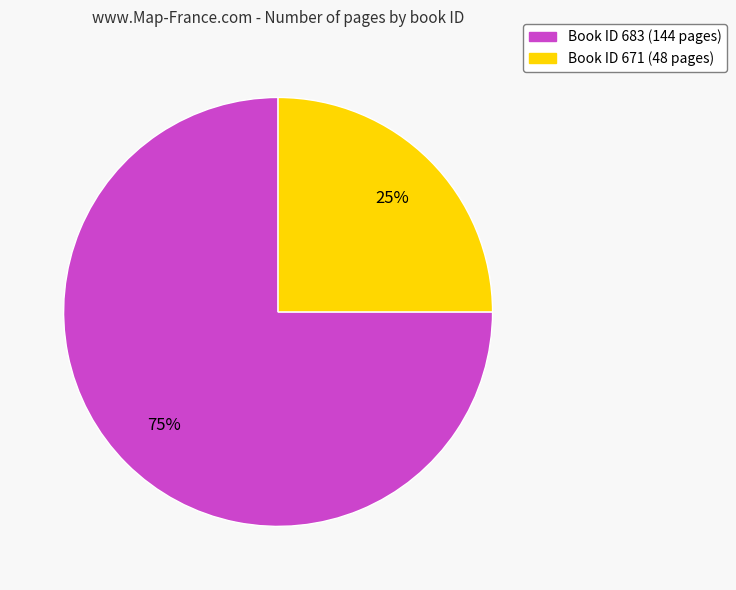

To the nearest percent, what is the difference between the largest and smallest slice percentages?

50%